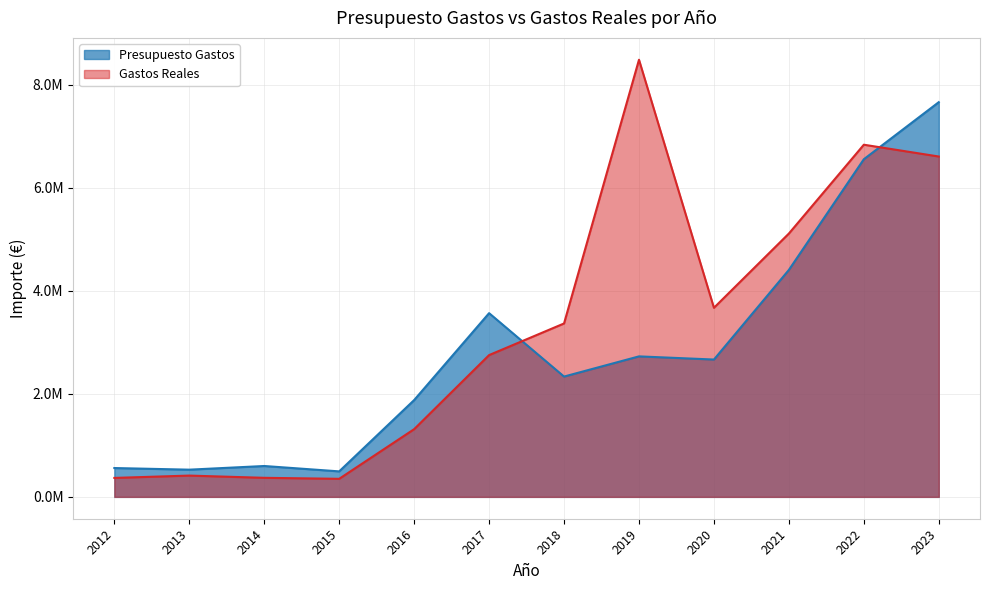

Which series ends up on top after the final intersection of Presupuesto Gastos and Gastos Reales?

Presupuesto Gastos